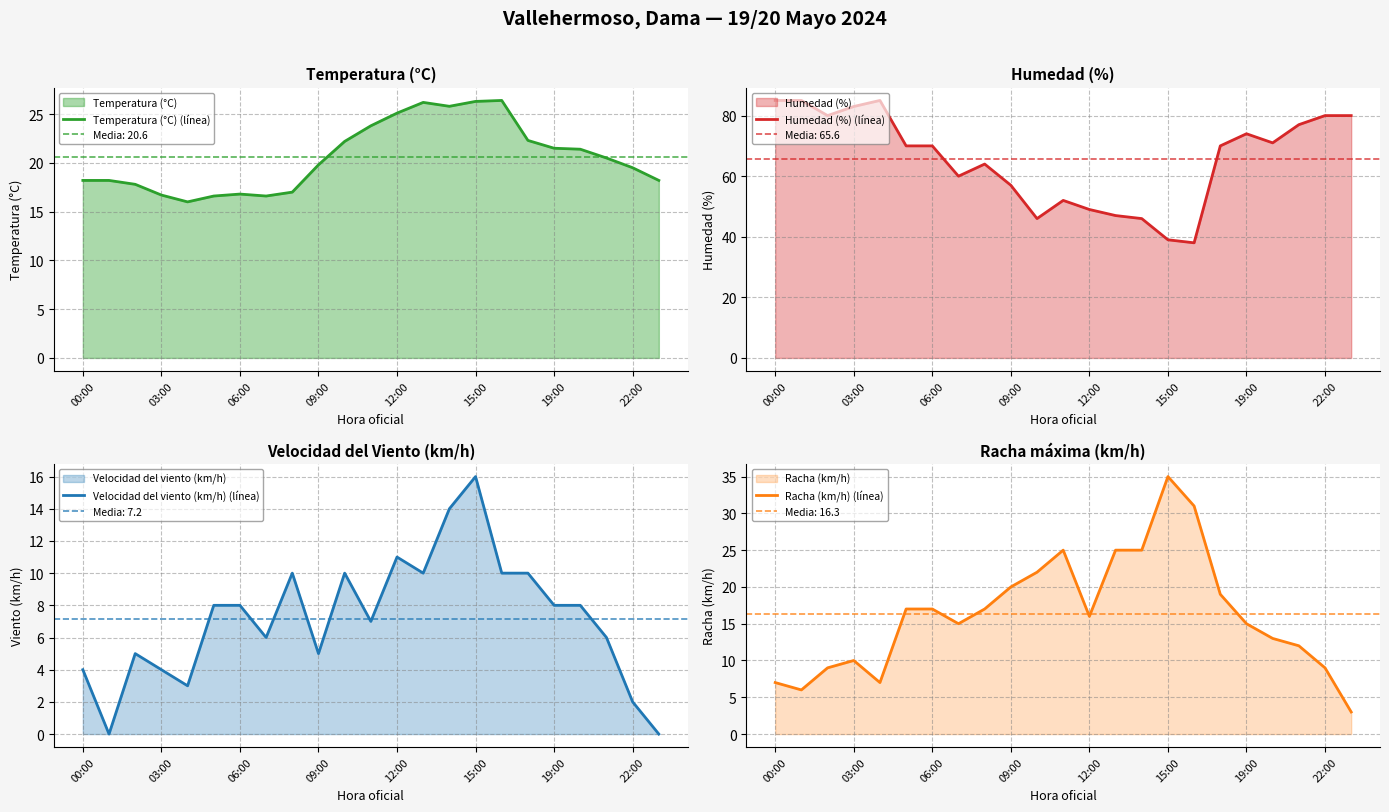

True or false: Racha (km/h) (línea) and Humedad (%) (línea) intersect in this chart.

False